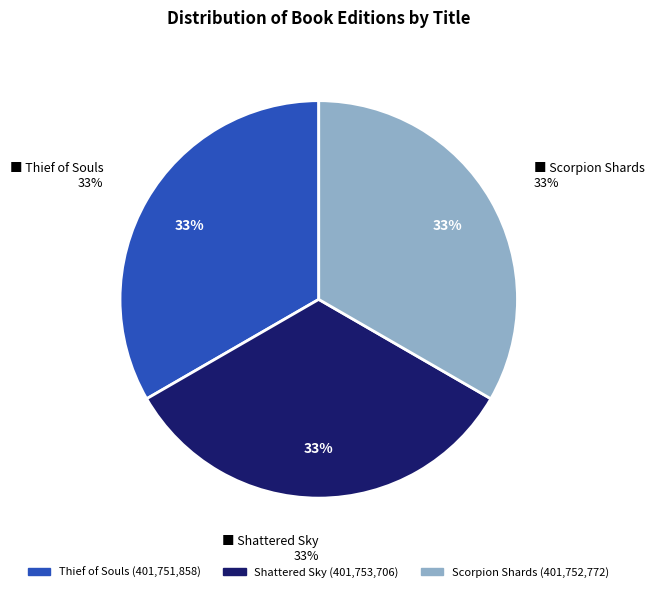

True or false: Shattered Sky (eBook) accounts for 16% of the total.

False